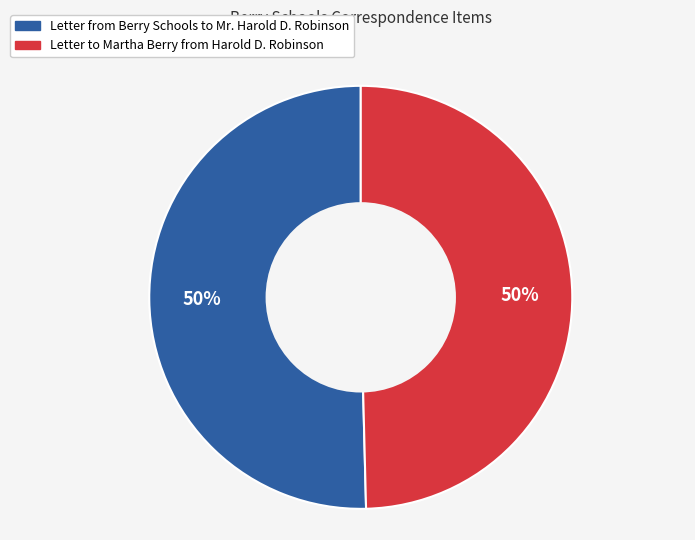

To the nearest percent, what is the average slice percentage?

50%